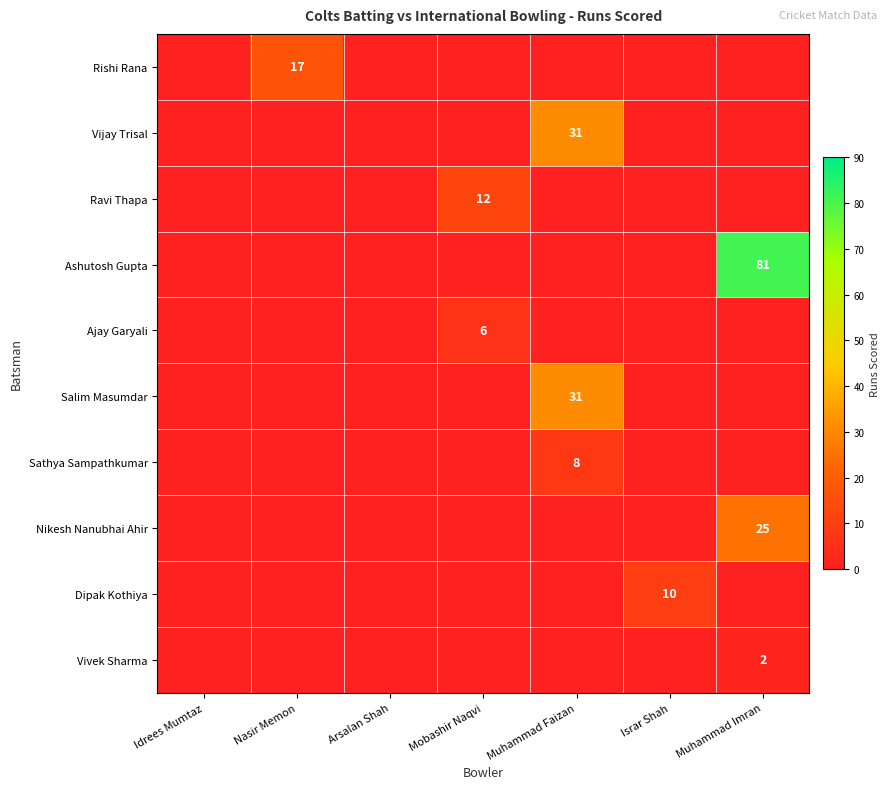

The Ravi Thapa series shows 19 at Mobashir Naqvi. True or false?

False